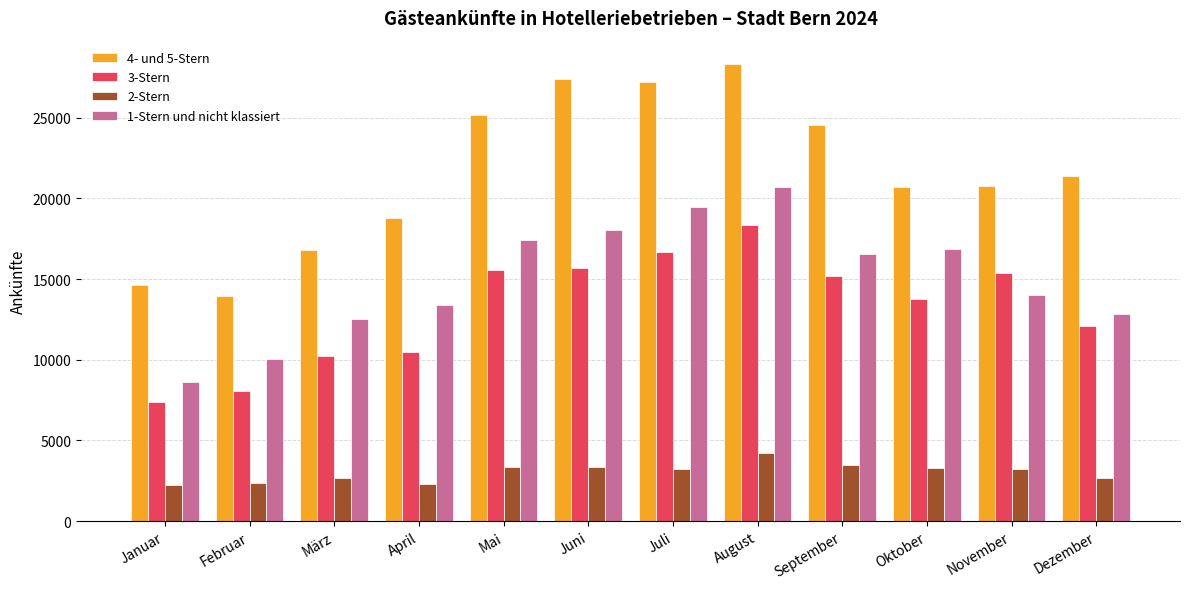

How many bars are there in each group?

4